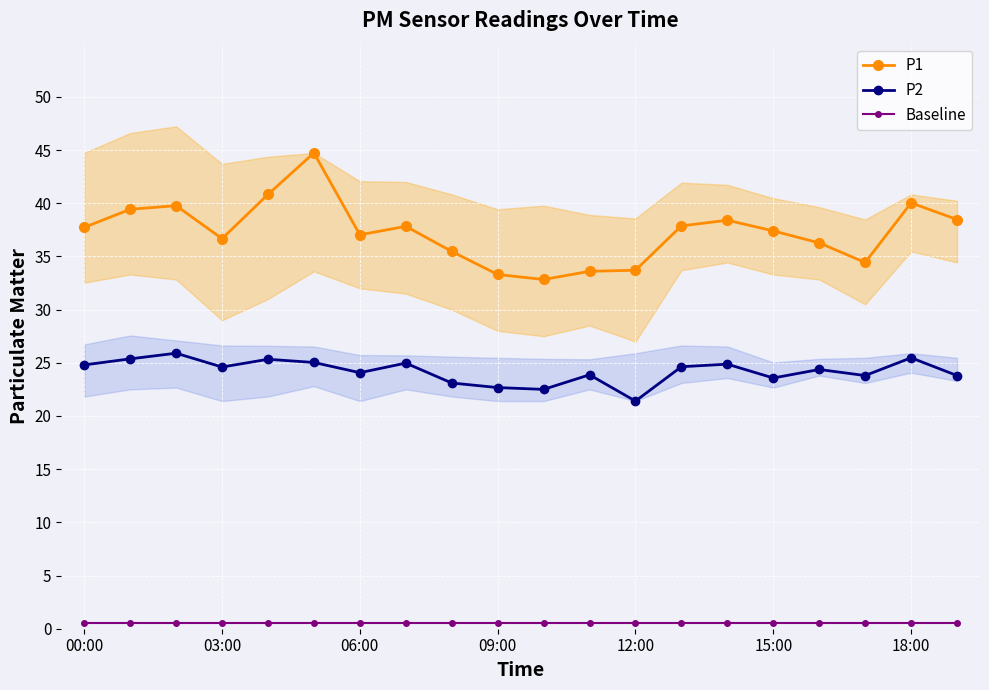

How many interior local peaks does the P2 series have?

7